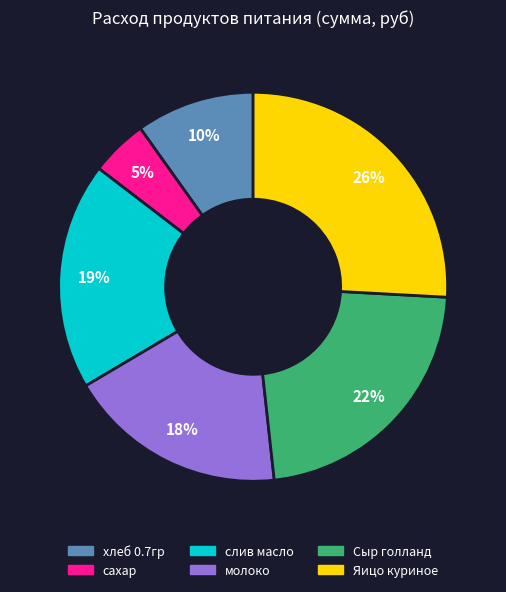

Is there any slice that represents more than half of the pie?

No